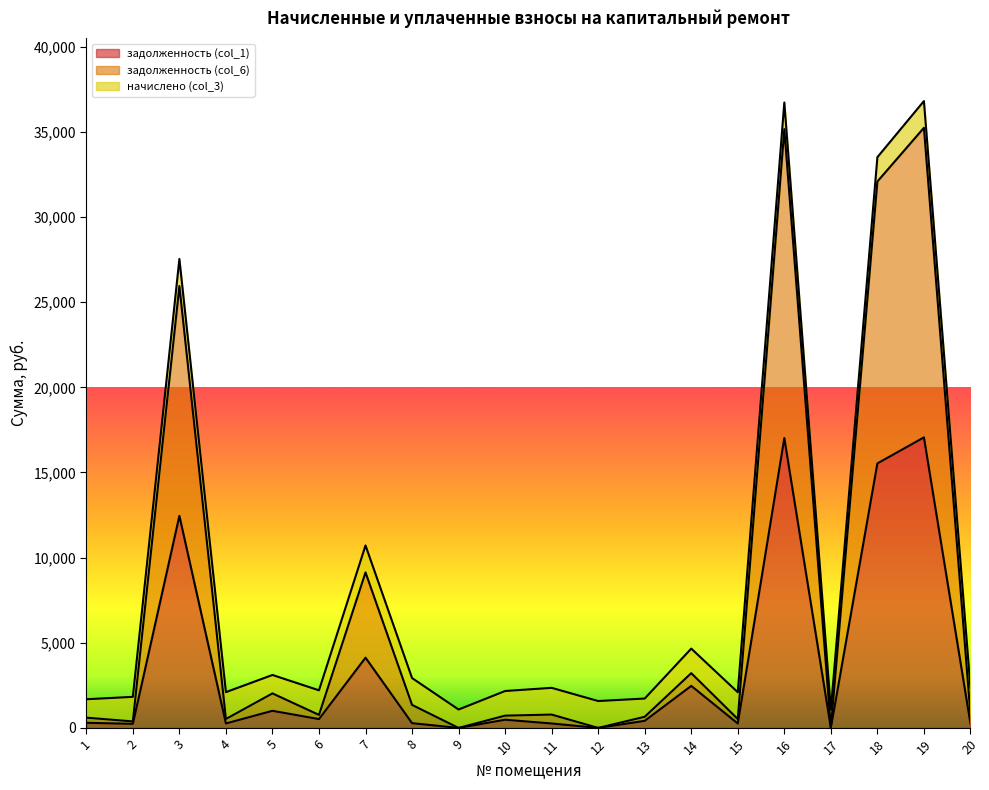

The value of задолженность (col_1) at 3 is 3022.6. True or false?

False